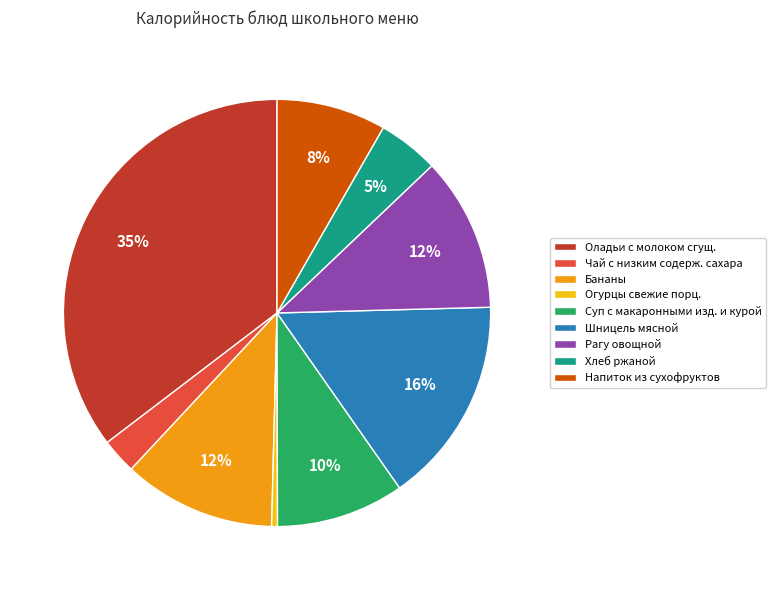

To the nearest percent, what is the average slice percentage?

11%